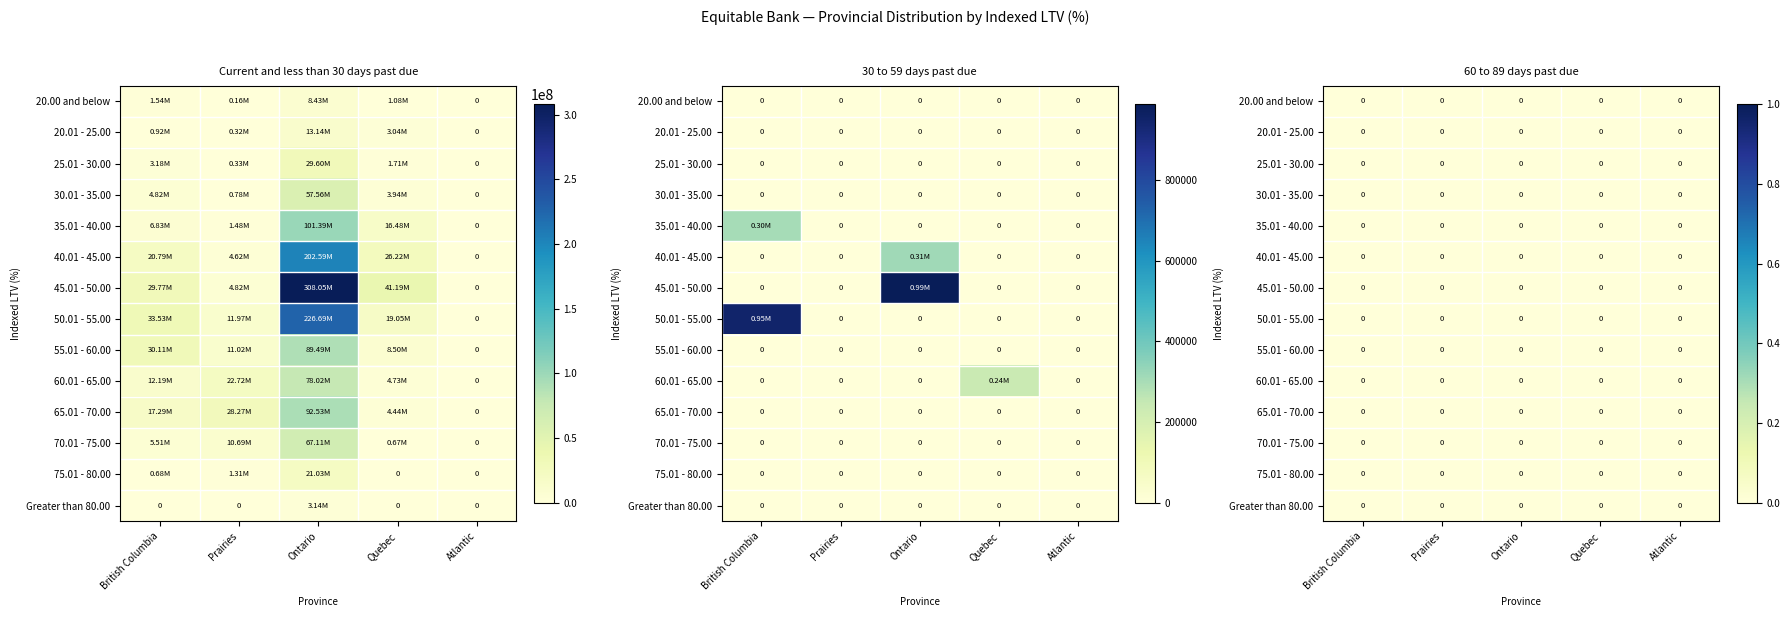

What is the greatest value displayed?

308045459.2